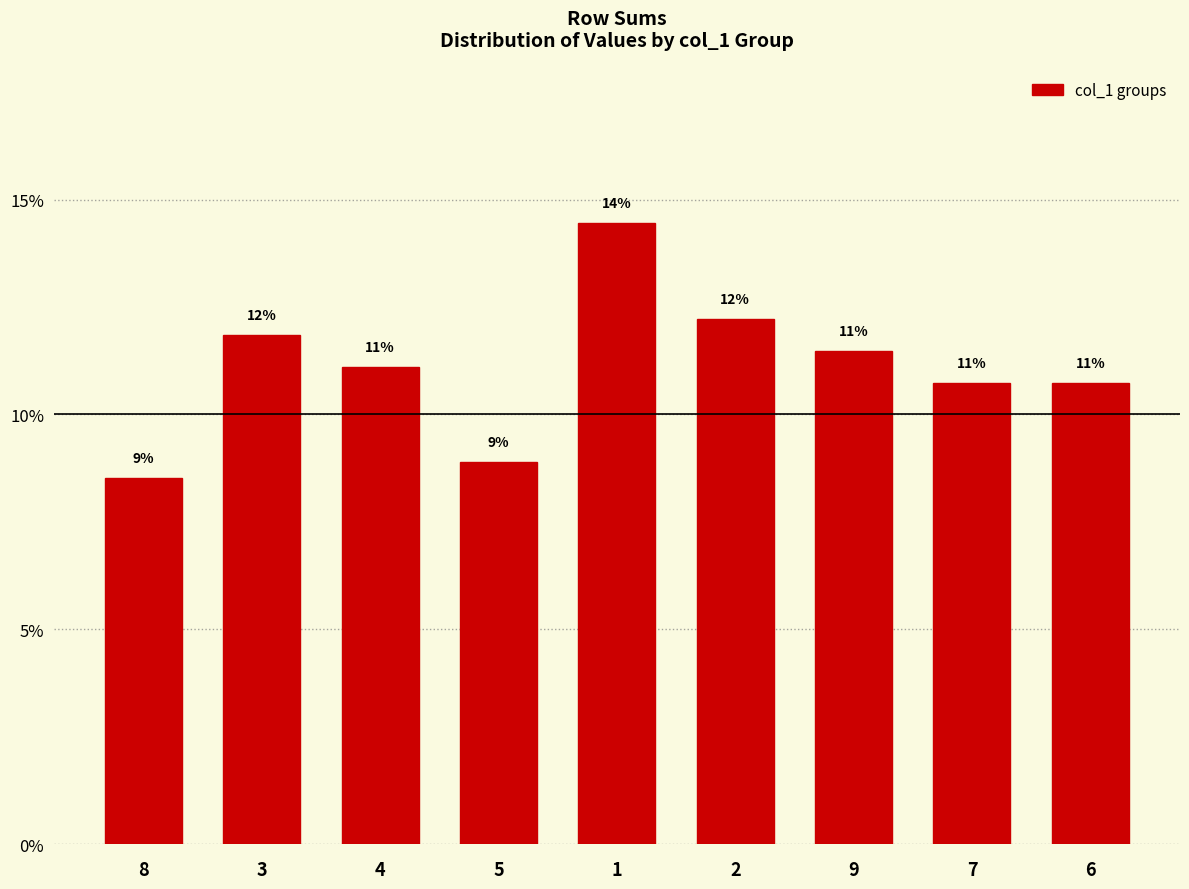

What is the difference between the values at 8 and 4?

2.6